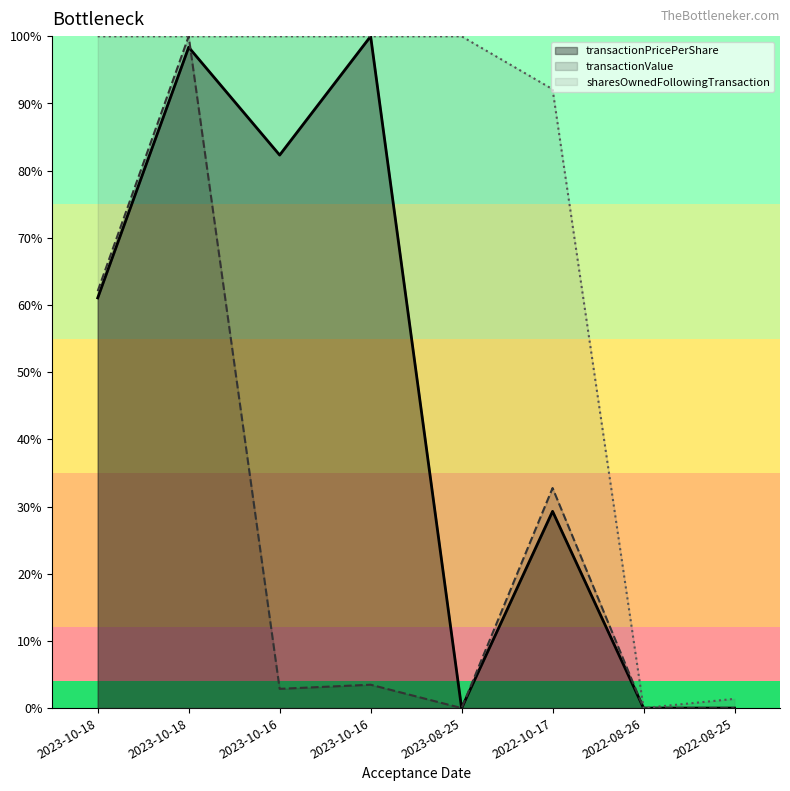

What is the value of the sharesOwnedFollowingTransaction point at the 3rd from the left?

100.0